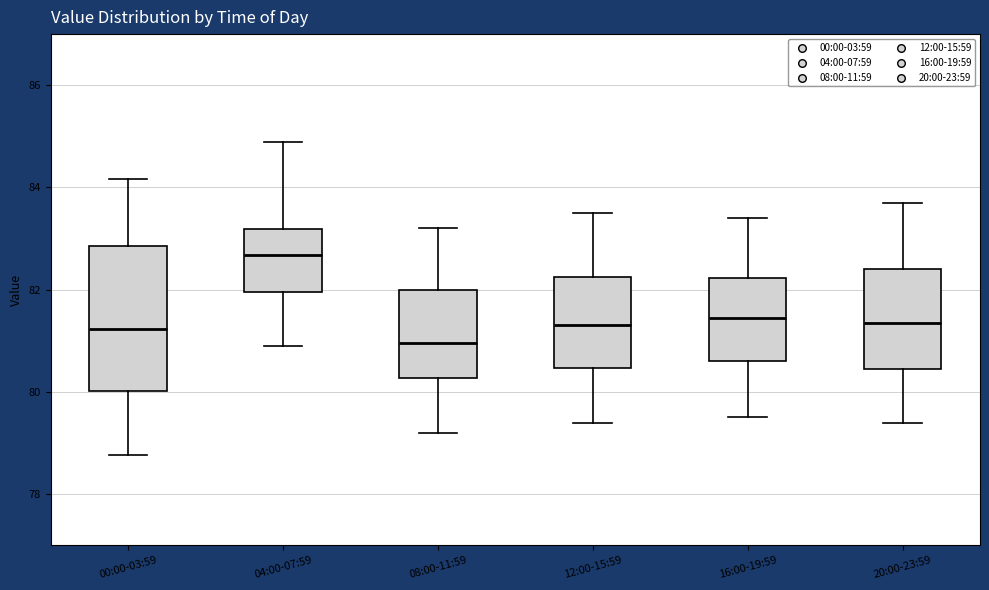

Which box is the tallest, from its lower edge to its upper edge?

00:00-03:59